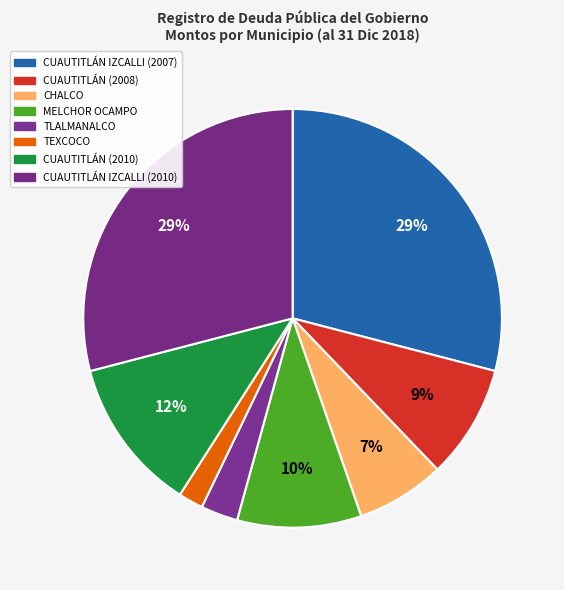

How much of the chart is everything except CUAUTITLÁN (2010)?

88.1%